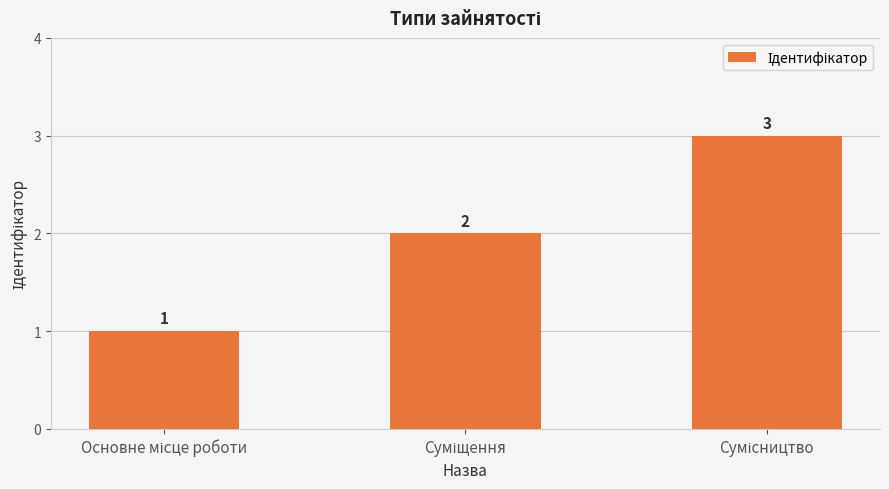

What is the value of the 1st bar from the left?

1